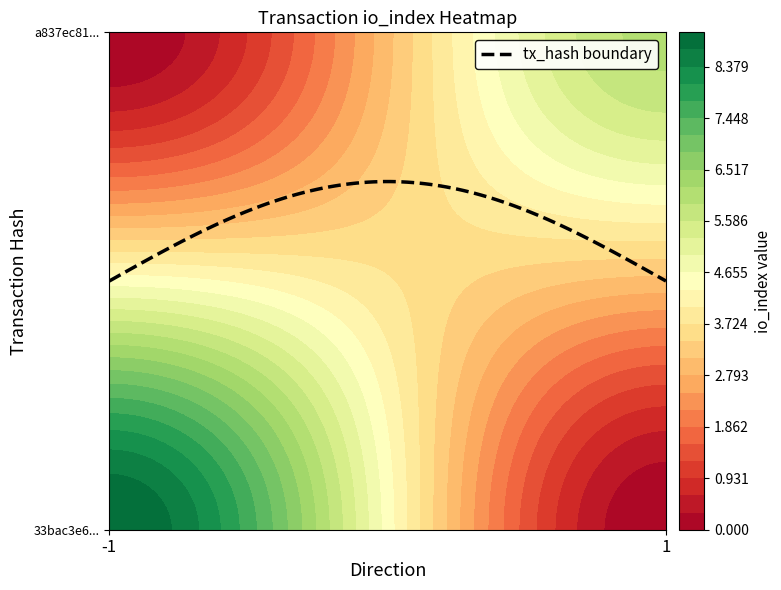

How many 33bac3e67460ea38ea3f4960e2f88fe835357f3 values are between -1 and 9?

2